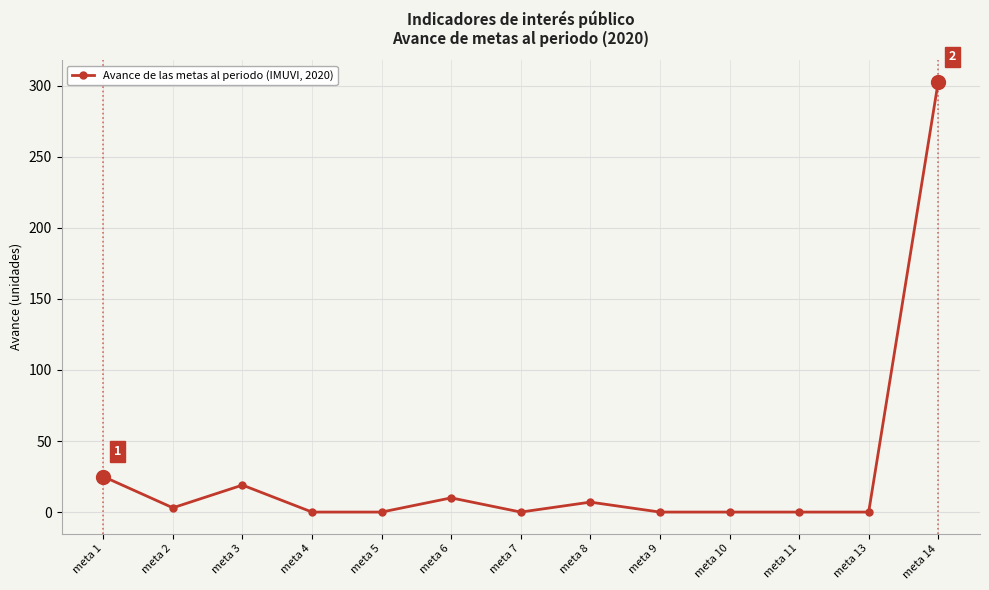

What is the sum of the values at meta 6 and meta 9?

10